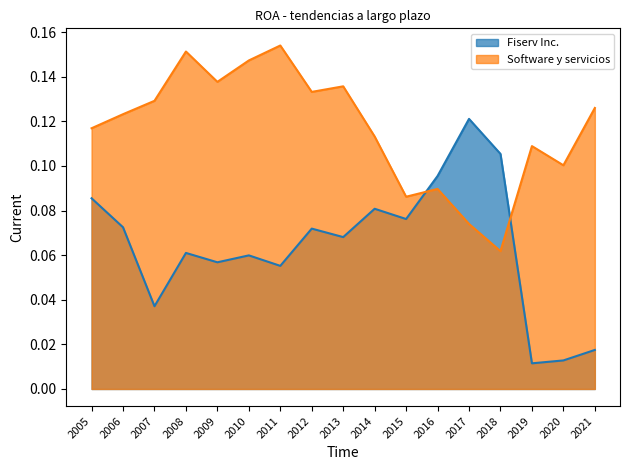

The Software y servicios series shows 0.1 at 2007. True or false?

True